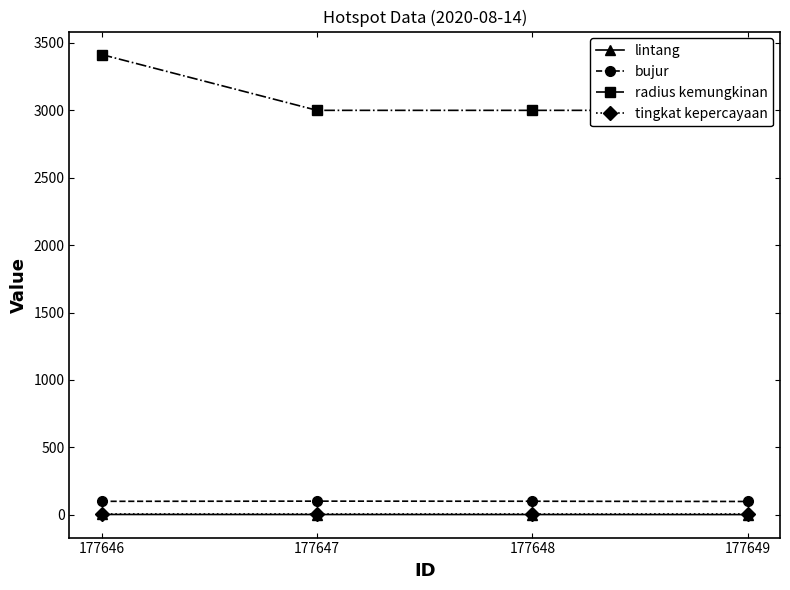

Reading left to right, extract all data points from this chart.

lintang: 1.4	1.0	0.9	0.6
bujur: 98.9	100.2	99.6	97.8
radius kemungkinan: 3414.0	3000.0	3000.0	3000.0
tingkat kepercayaan: 8.0	8.0	8.0	8.0